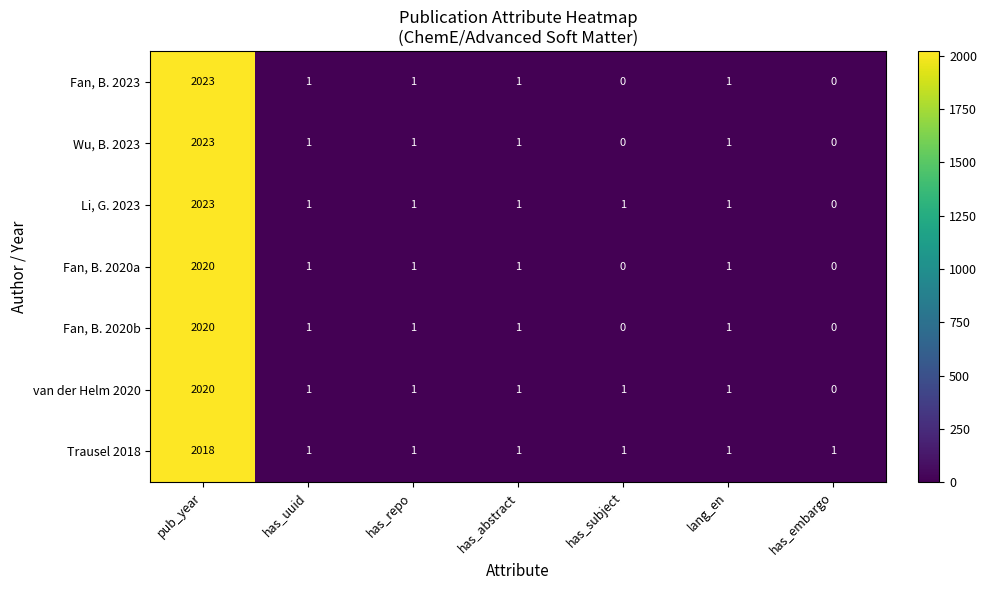

What is the difference between the highest and lowest values at pub_year?

5